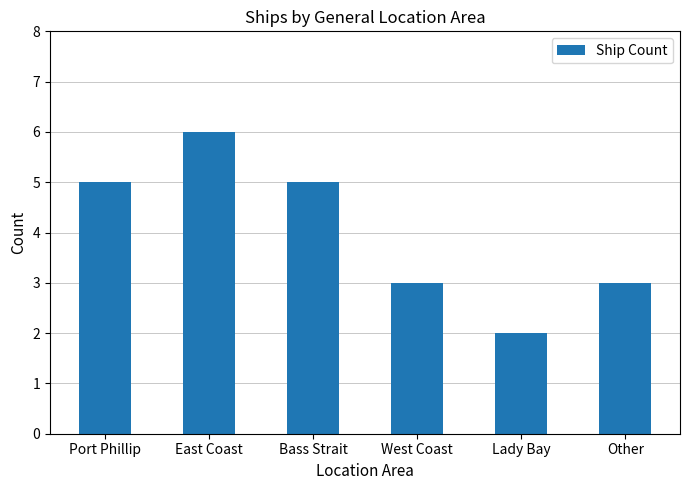

How many data points are less than 5?

3